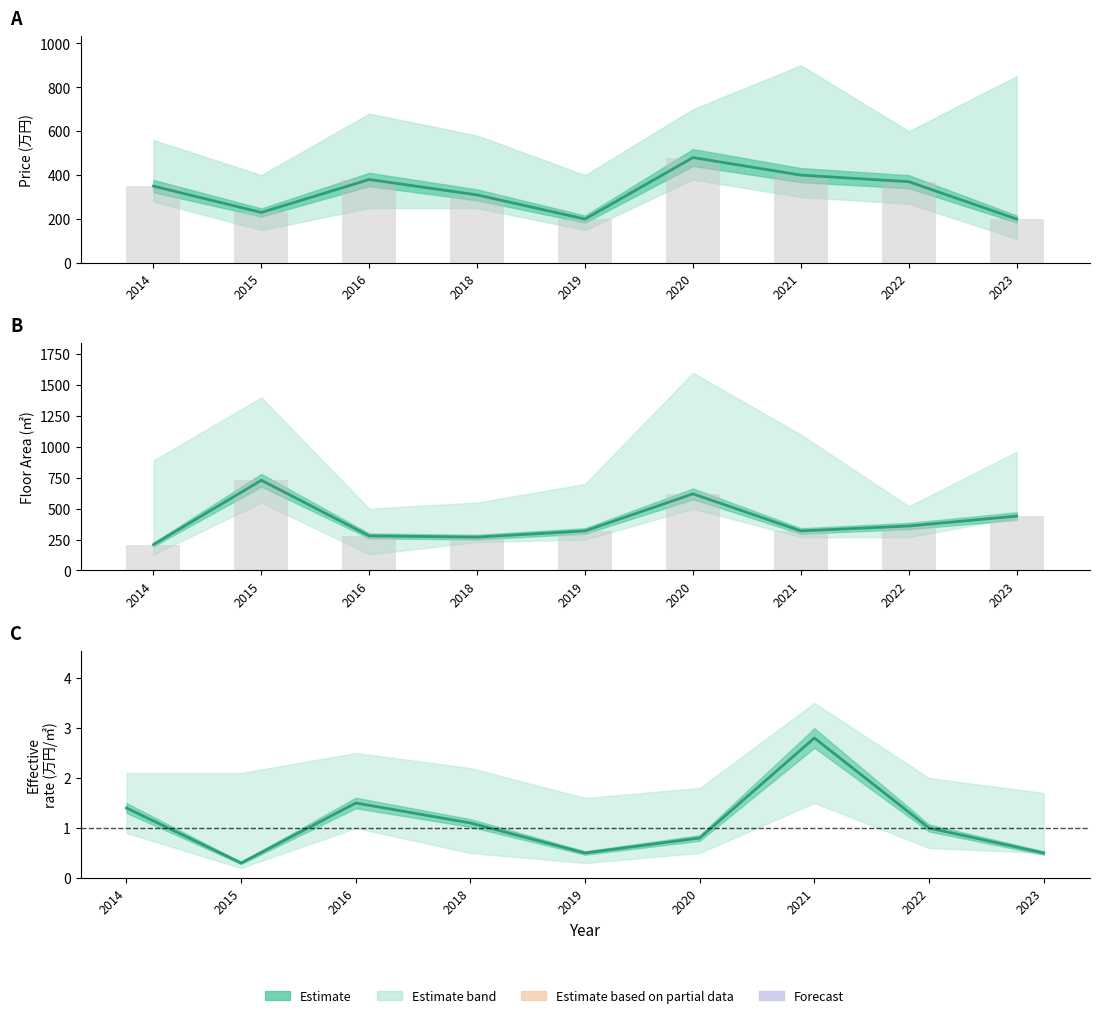

How many groups of bars are there?

9